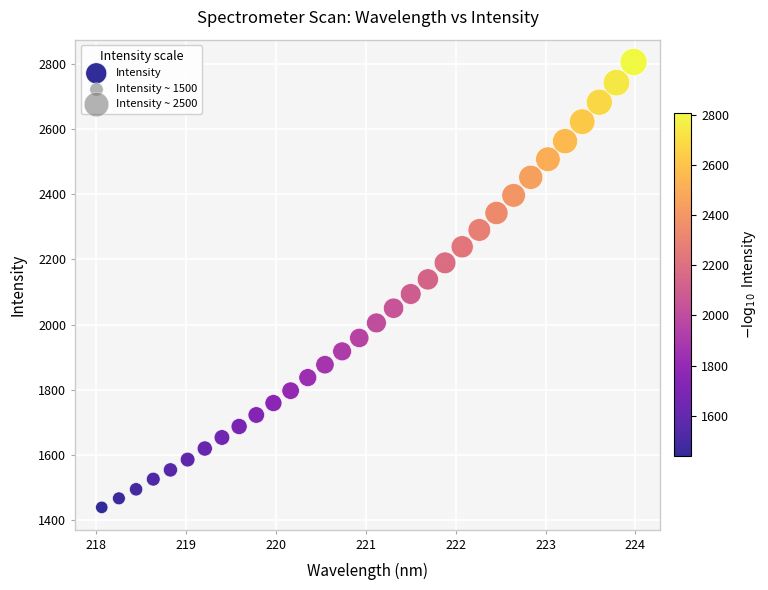

What is the range of X values (max minus min)?

5.9